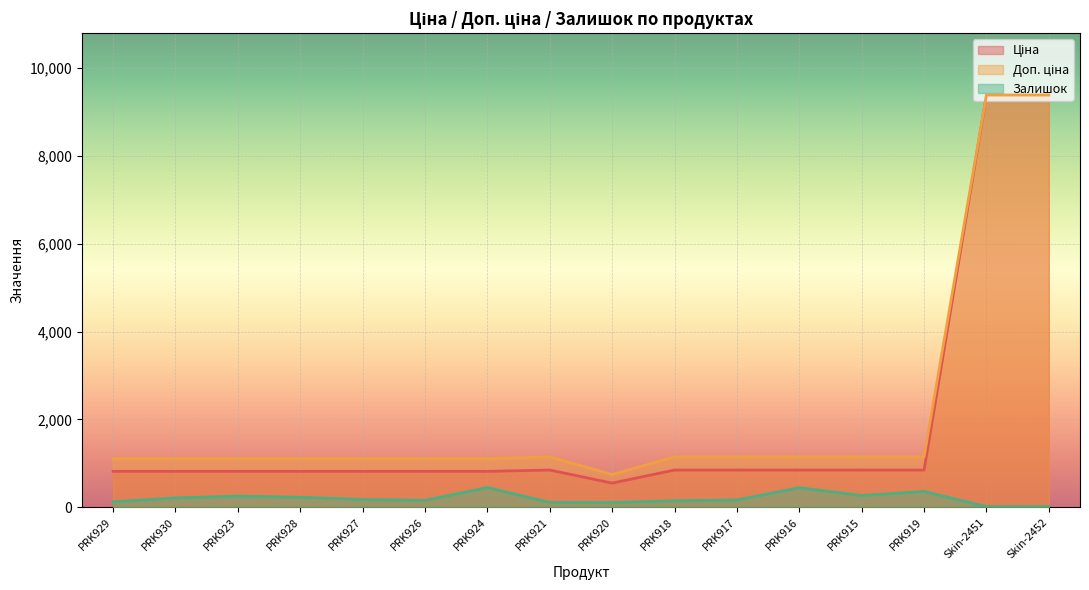

True or false: Ціна and Доп. ціна cross at least once.

False